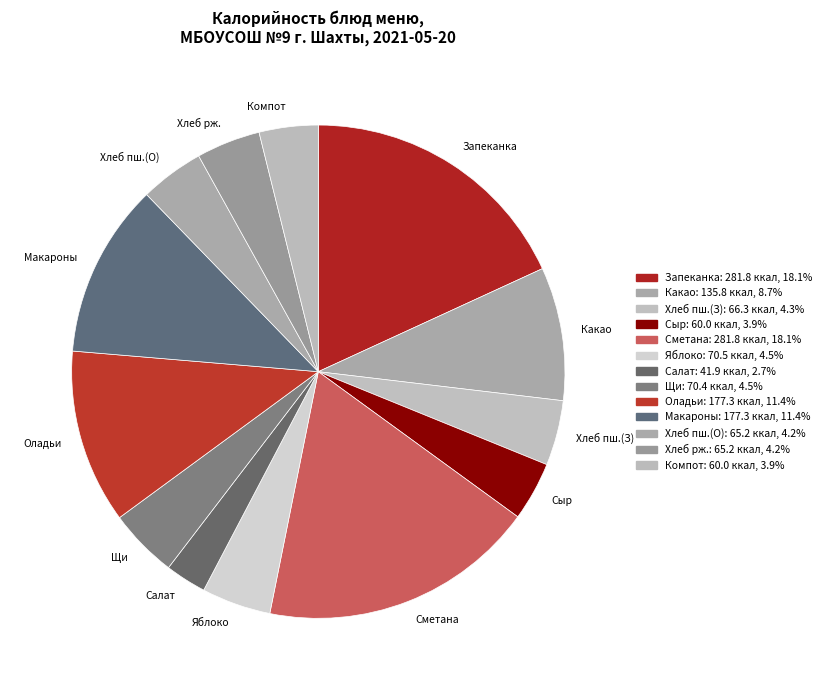

How many slices are in this pie chart?

13